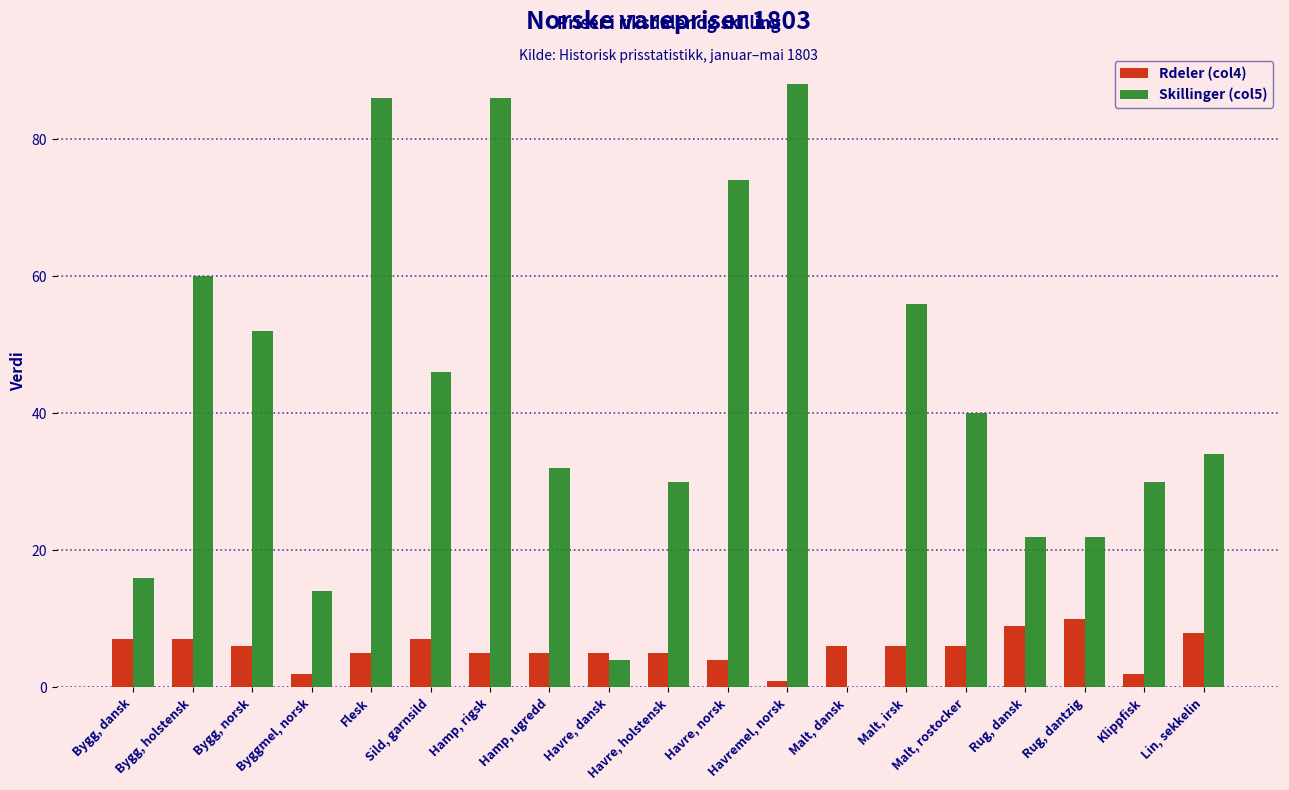

Count the number of data series in this chart.

2